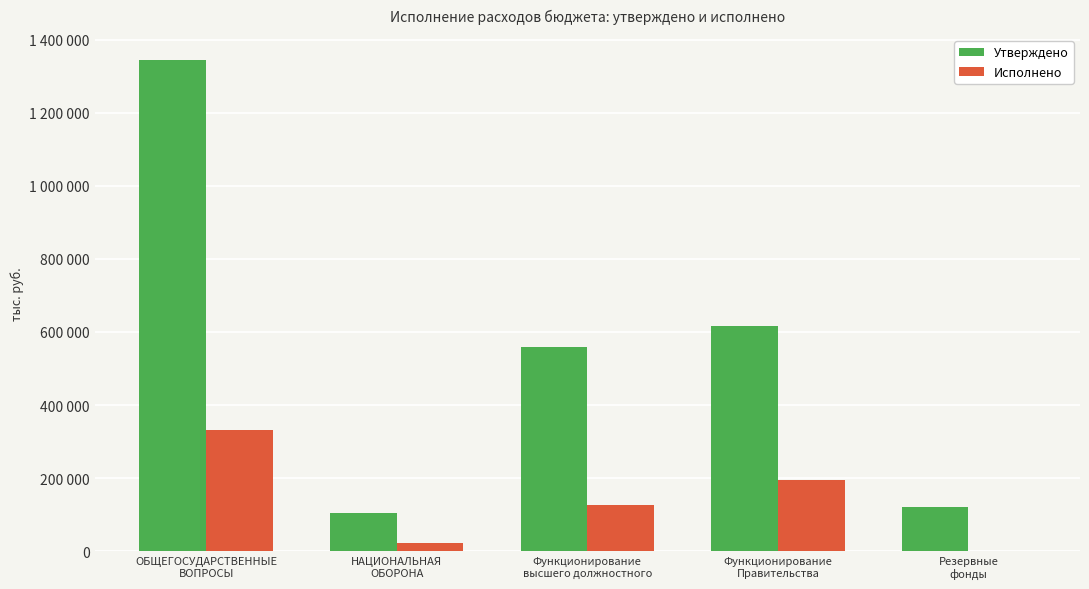

List the labels in order of Исполнено value, largest first.

ОБЩЕГОСУДАРСТВЕННЫЕ
ВОПРОСЫ, Функционирование
Правительства, Функционирование
высшего должностного, НАЦИОНАЛЬНАЯ
ОБОРОНА, Резервные
фонды